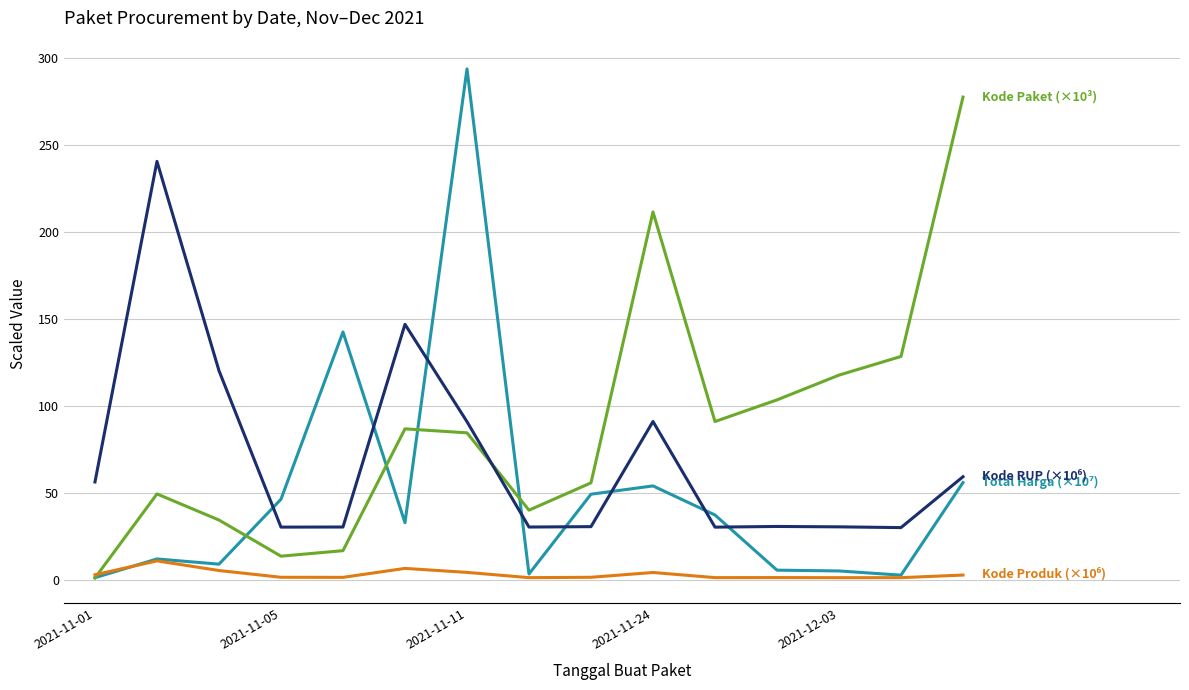

What is the maximum value shown in the chart?

293.9